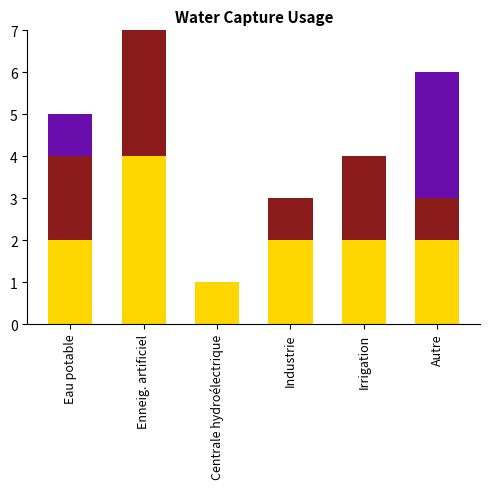

At which category is the sum across all series the highest?

Enneig. artificiel